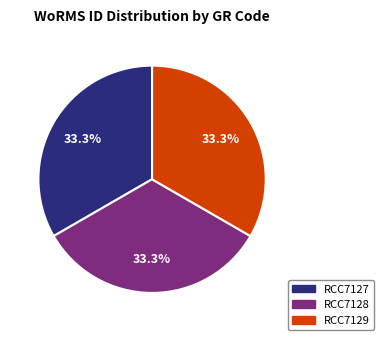

What portion of the pie excludes RCC7129?

66.7%